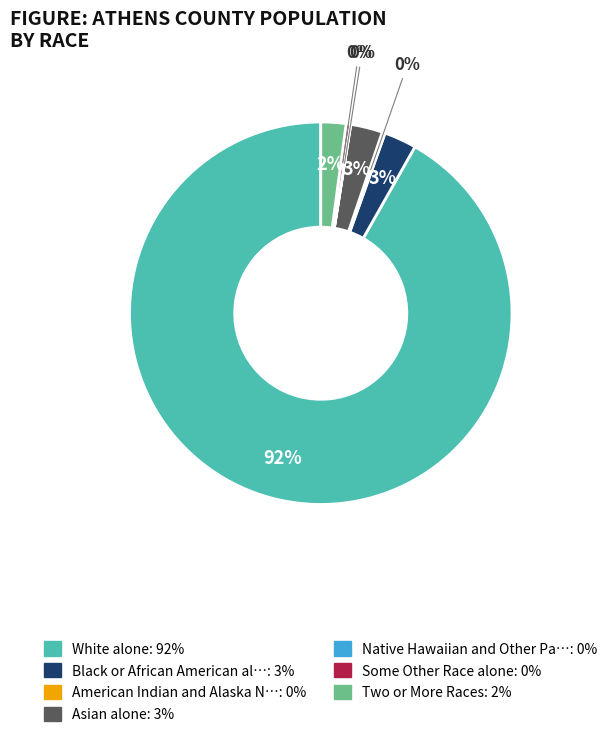

To the nearest percent, what is the average slice percentage?

14%